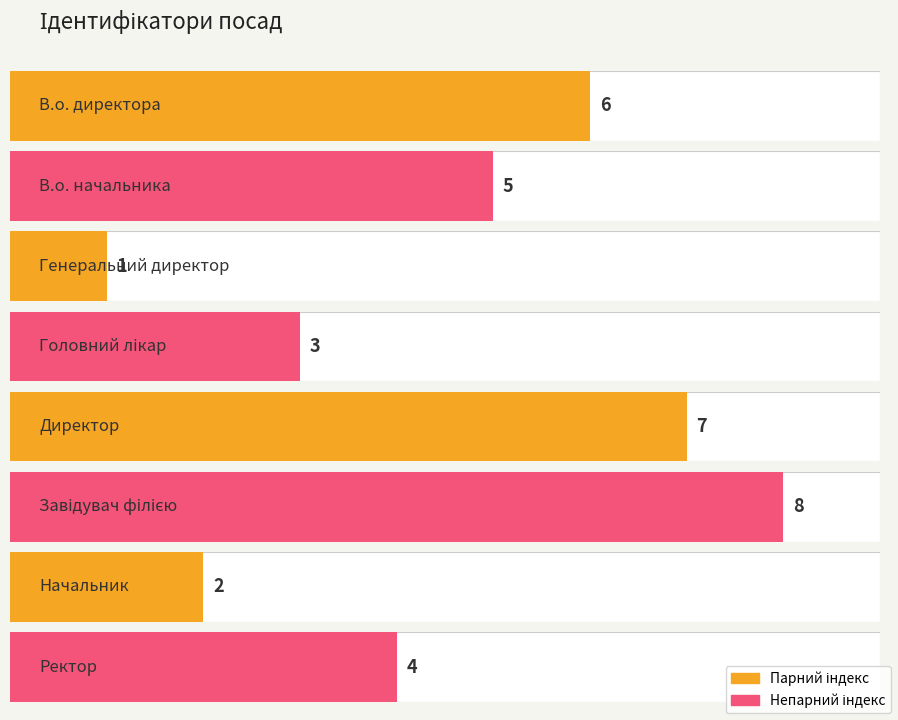

Reading left to right, extract all data points from this chart.

В.о. директора=6	В.о. начальника=5	Генеральний директор=1	Головний лікар=3	Директор=7	Завідувач філією=8	Начальник=2	Ректор=4